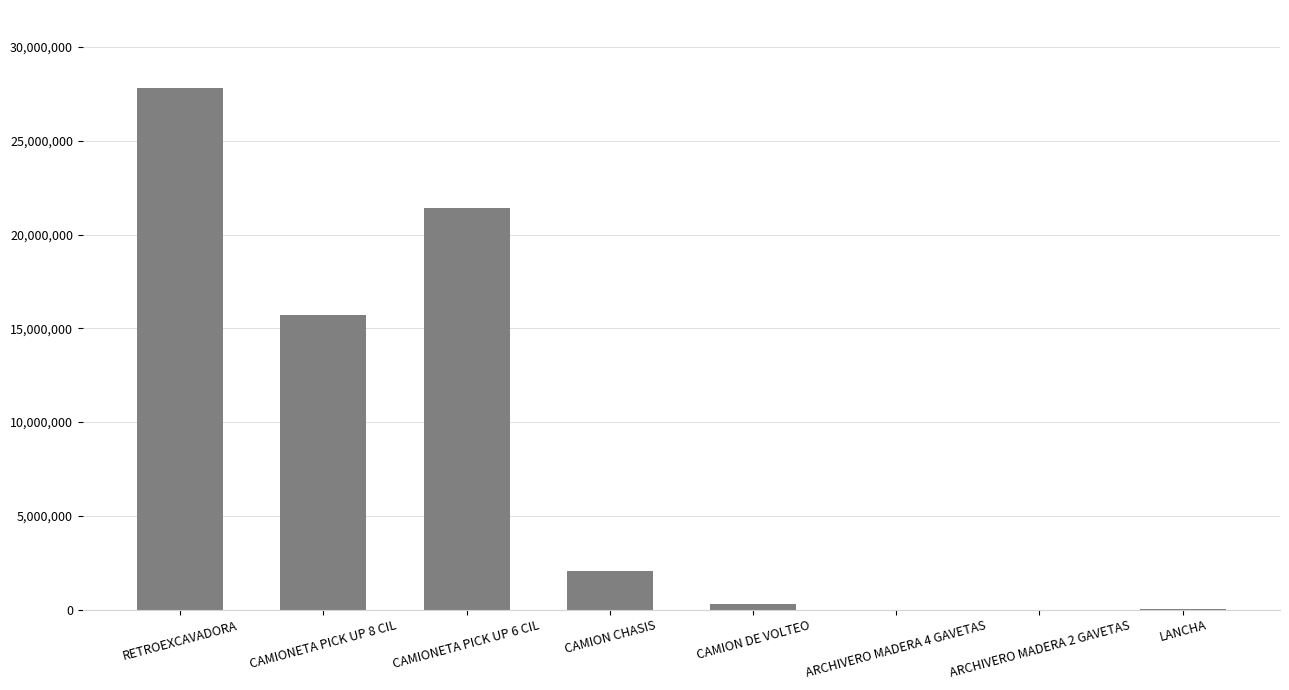

What is the maximum value shown in the chart?

27799795